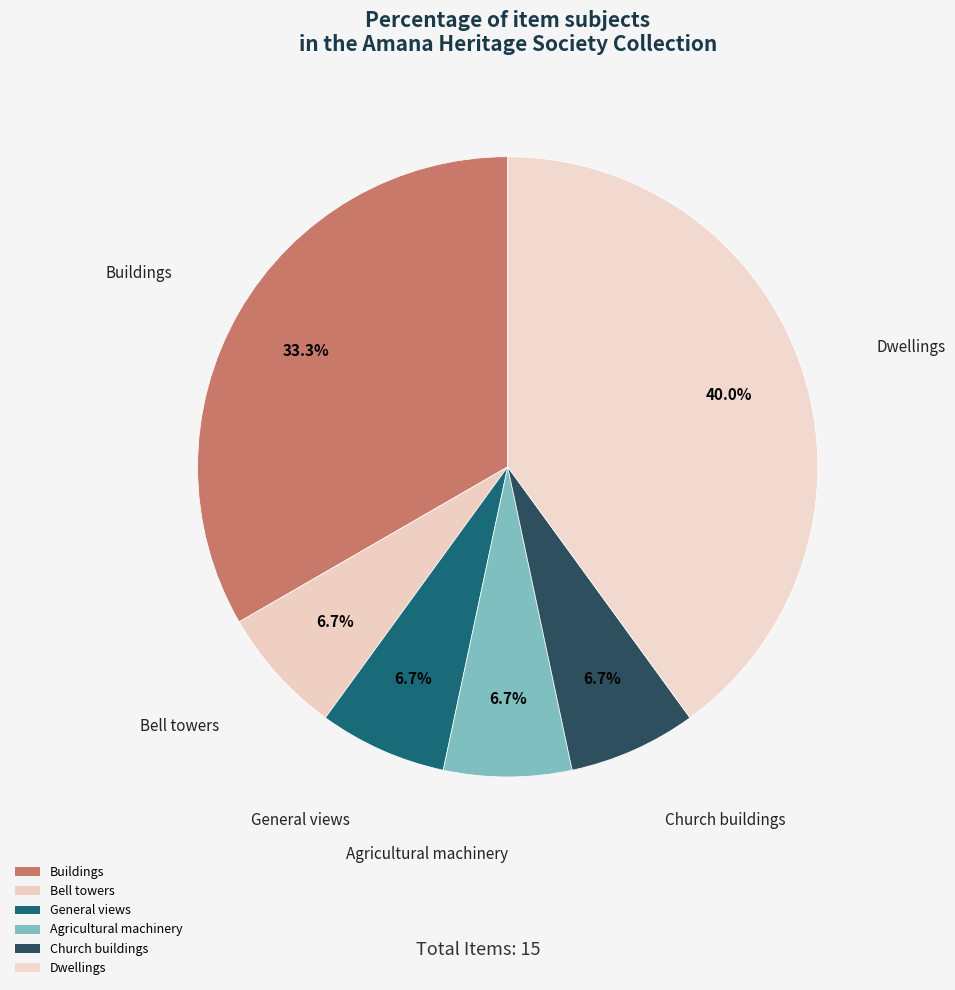

To the nearest percent, what portion does Buildings represent?

33%